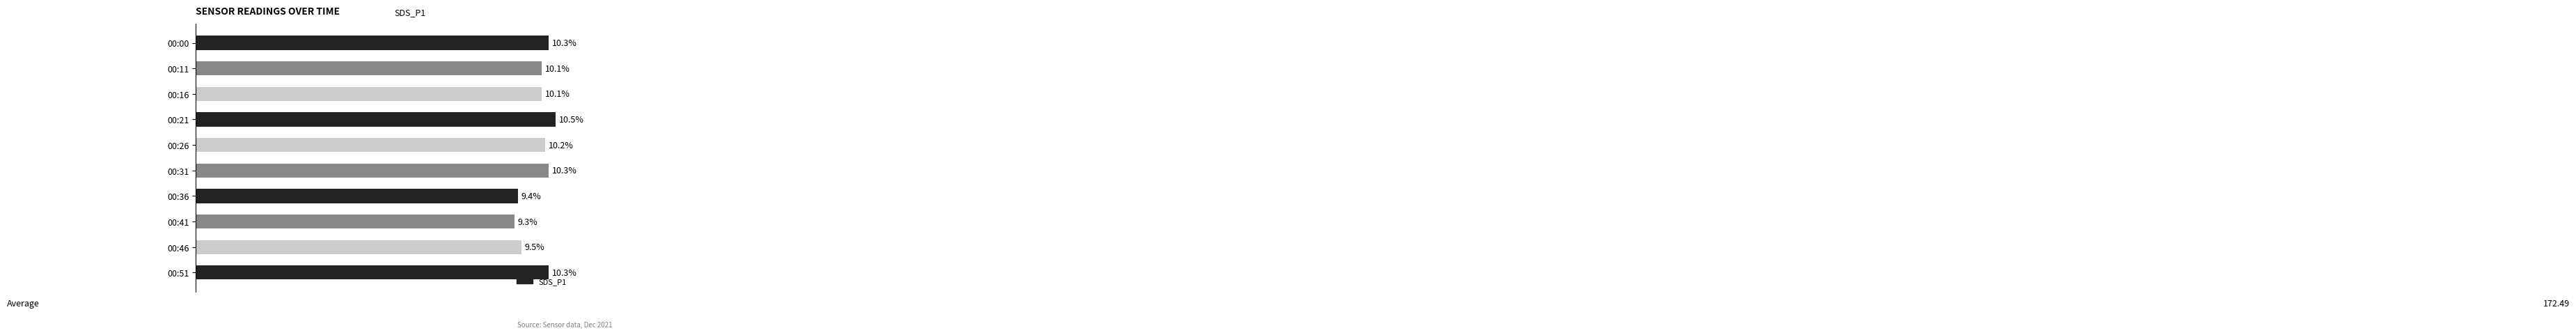

Between 00:16 and 00:26, which is larger?

00:26